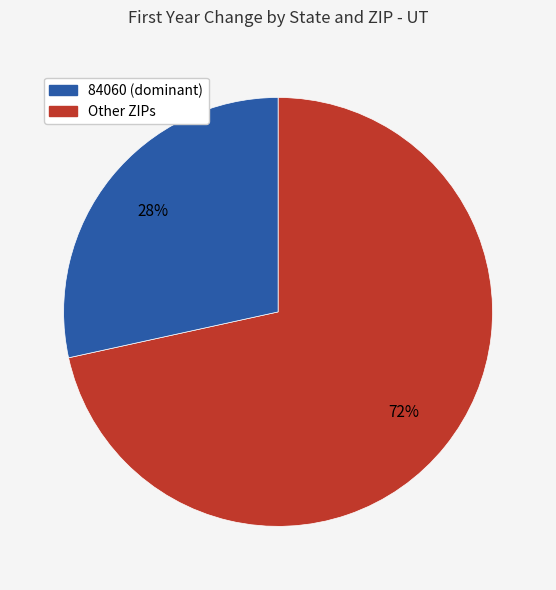

To the nearest percent, what is the average slice percentage?

50%